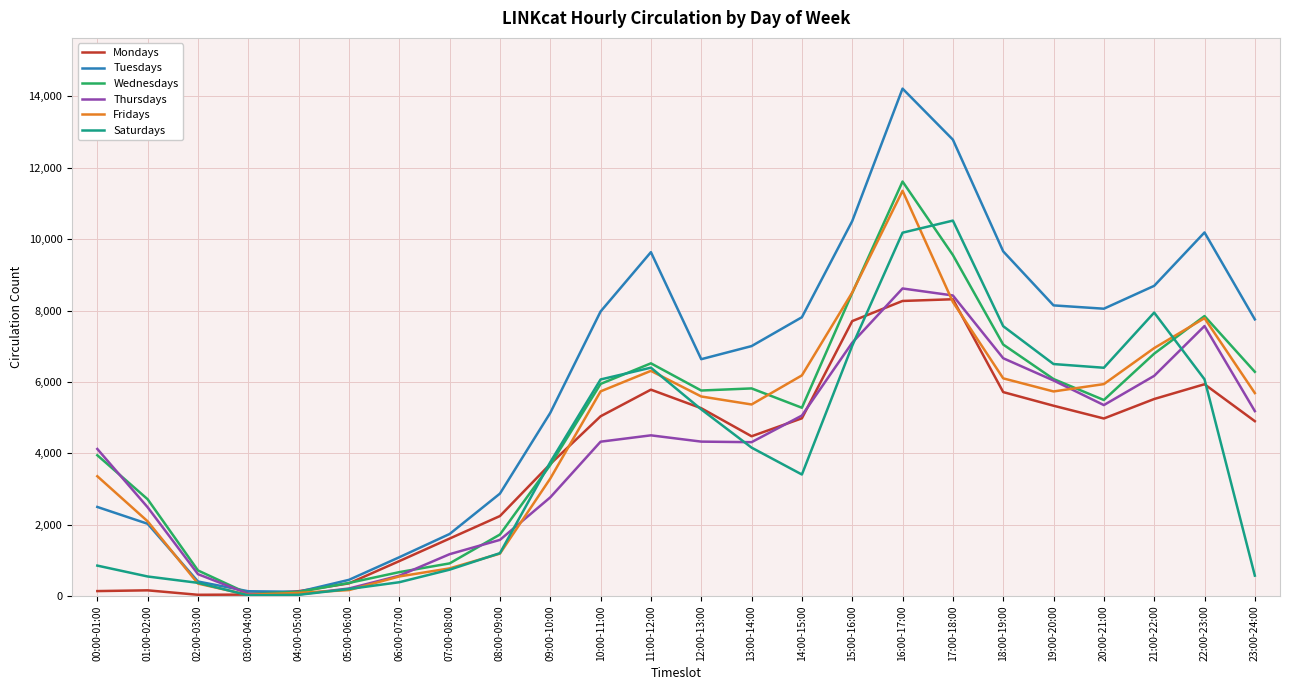

Which series has the largest total across all categories?

Tuesdays